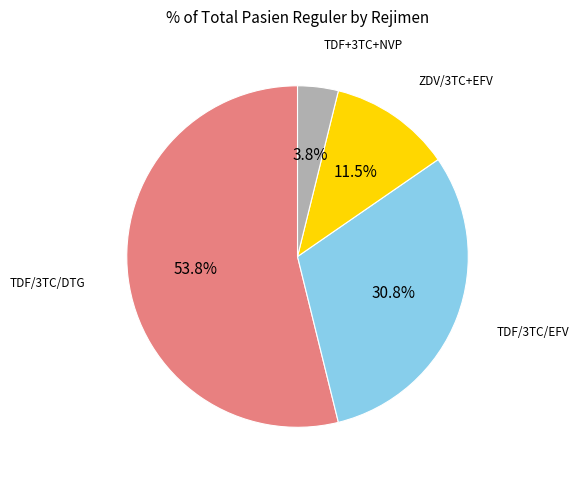

How many segments does this pie chart have?

4